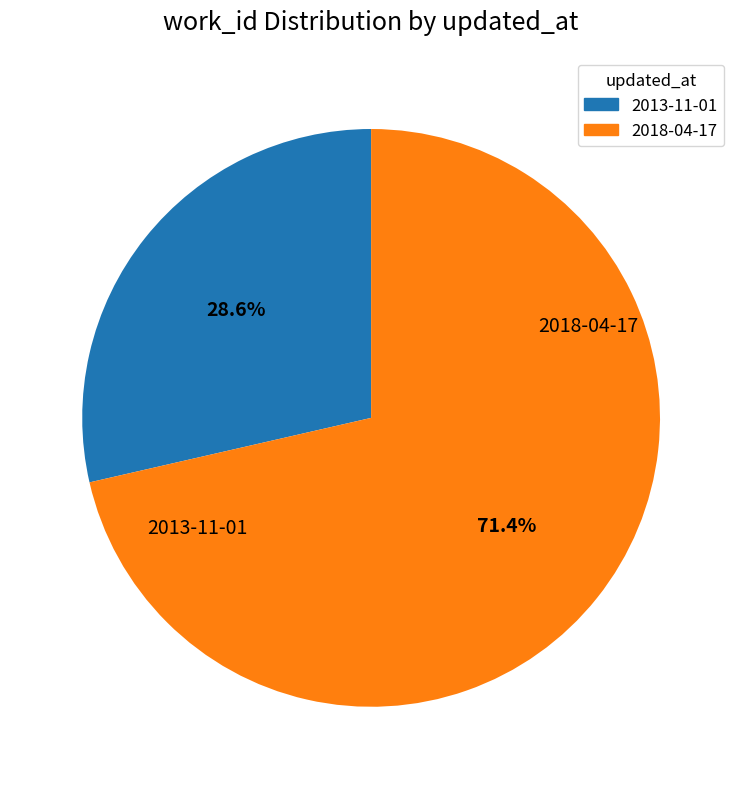

Is there a majority slice in this chart?

Yes